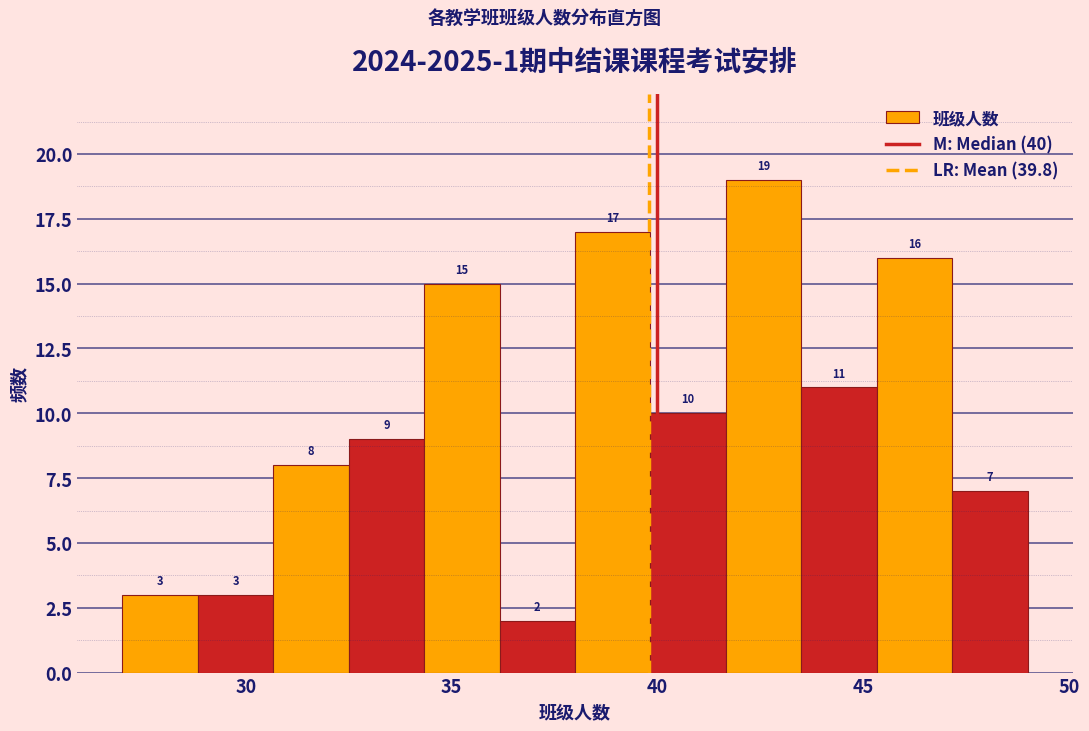

Read against the x-axis, roughly where is the centre of the tallest bar?

42.5